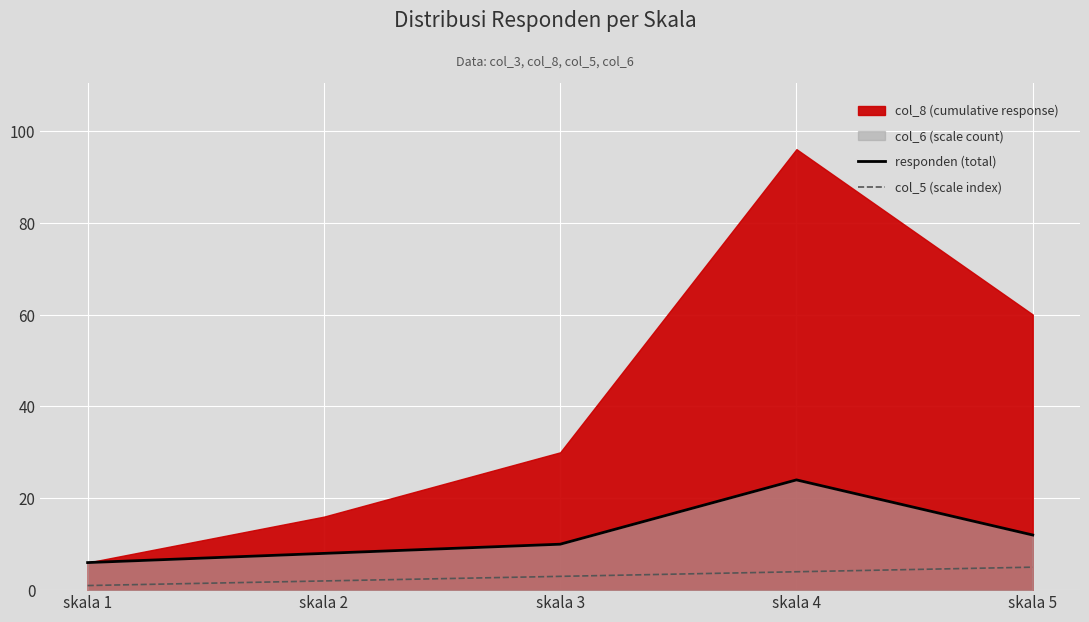

At how many categories does at least one series exceed 20?

1